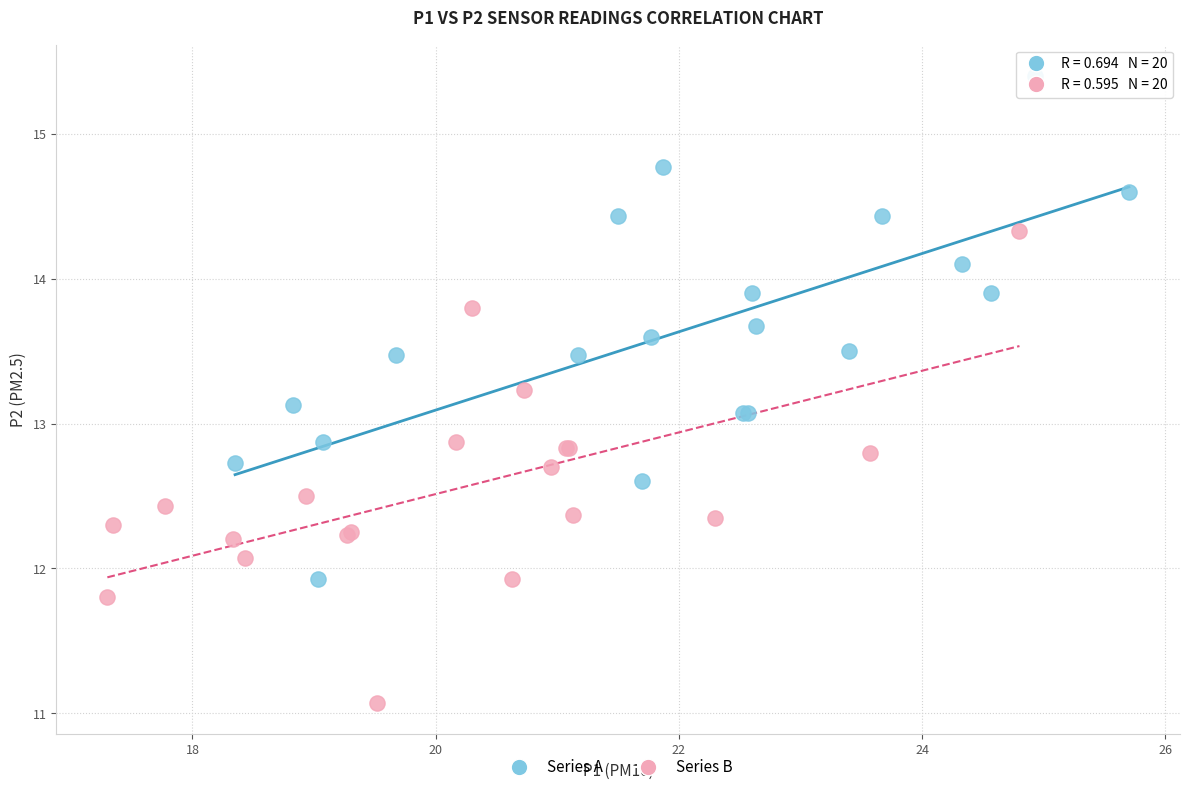

Which series reaches the minimum Y coordinate?

Series B